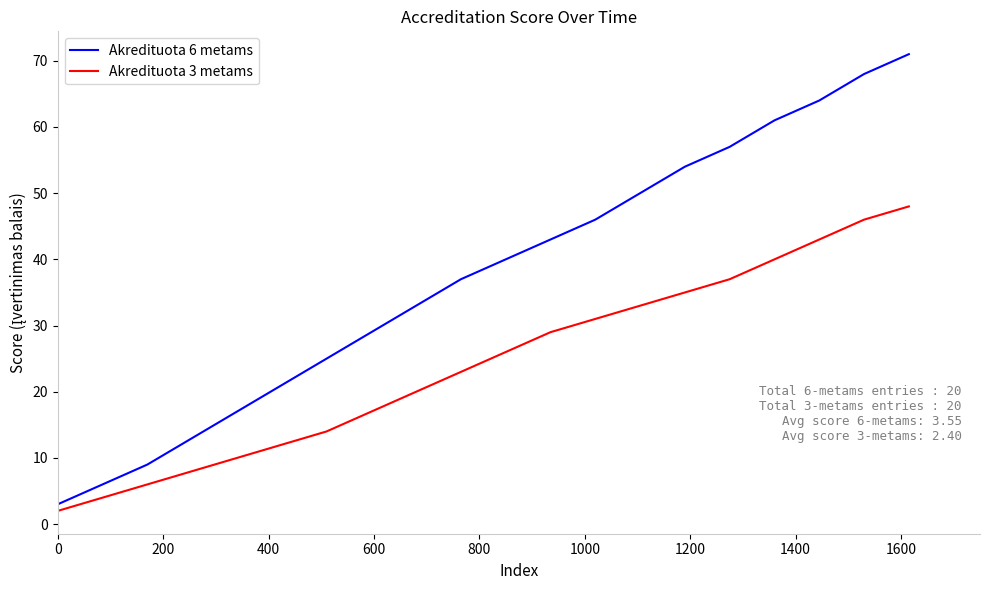

Reading left to right, list all the values displayed in this chart.

Akredituota 6 metams: 3	6	9	13	17	21	25	29	33	37	40	43	46	50	54	57	61	64	68	71
Akredituota 3 metams: 2	4	6	8	10	12	14	17	20	23	26	29	31	33	35	37	40	43	46	48